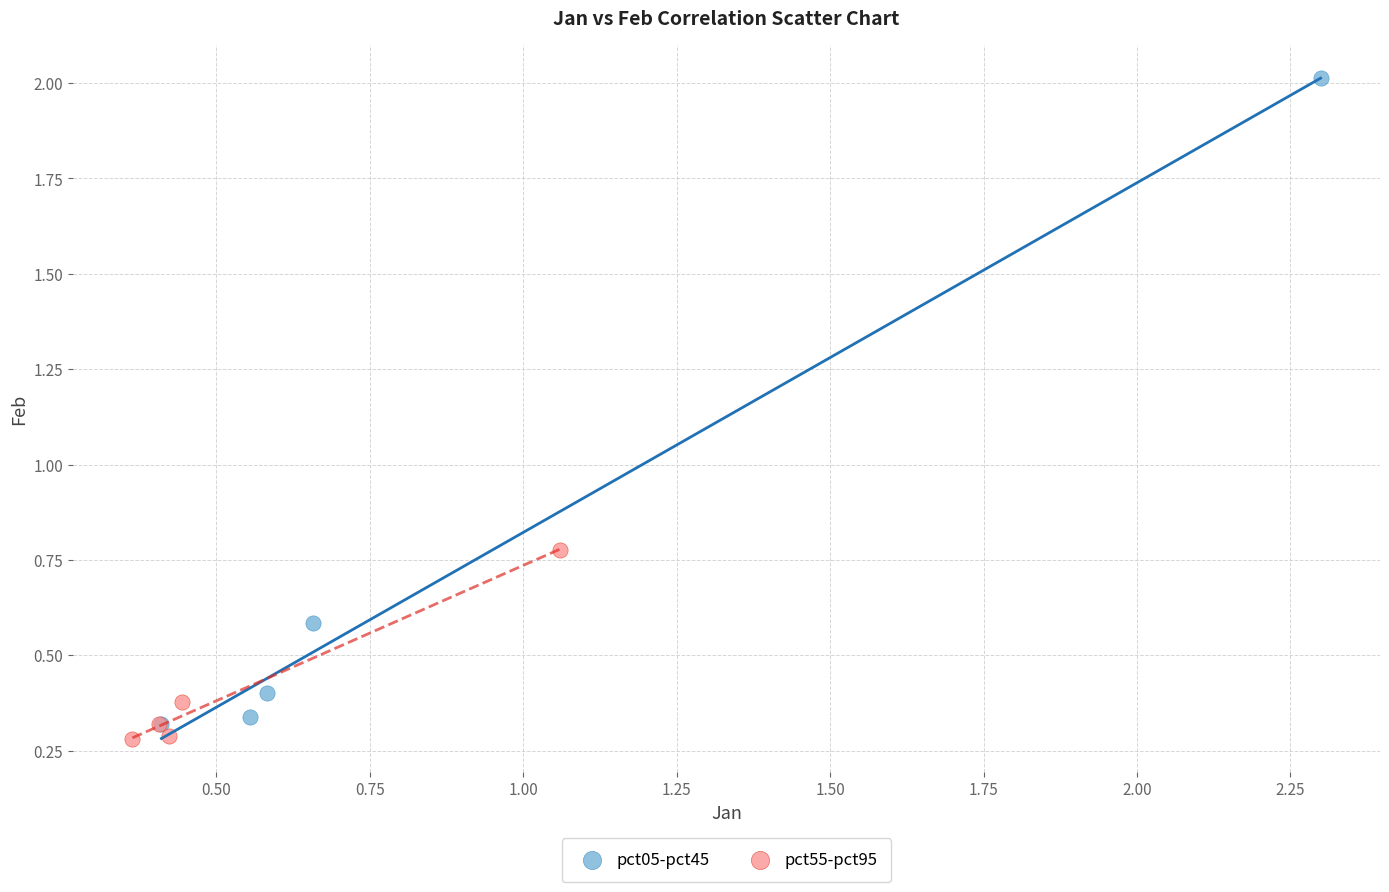

Which series reaches the maximum Y coordinate?

pct05-pct45